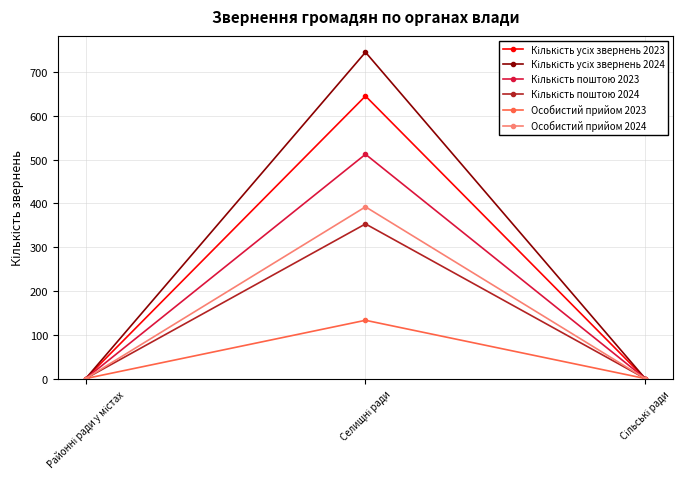

What is the greatest value displayed?

745